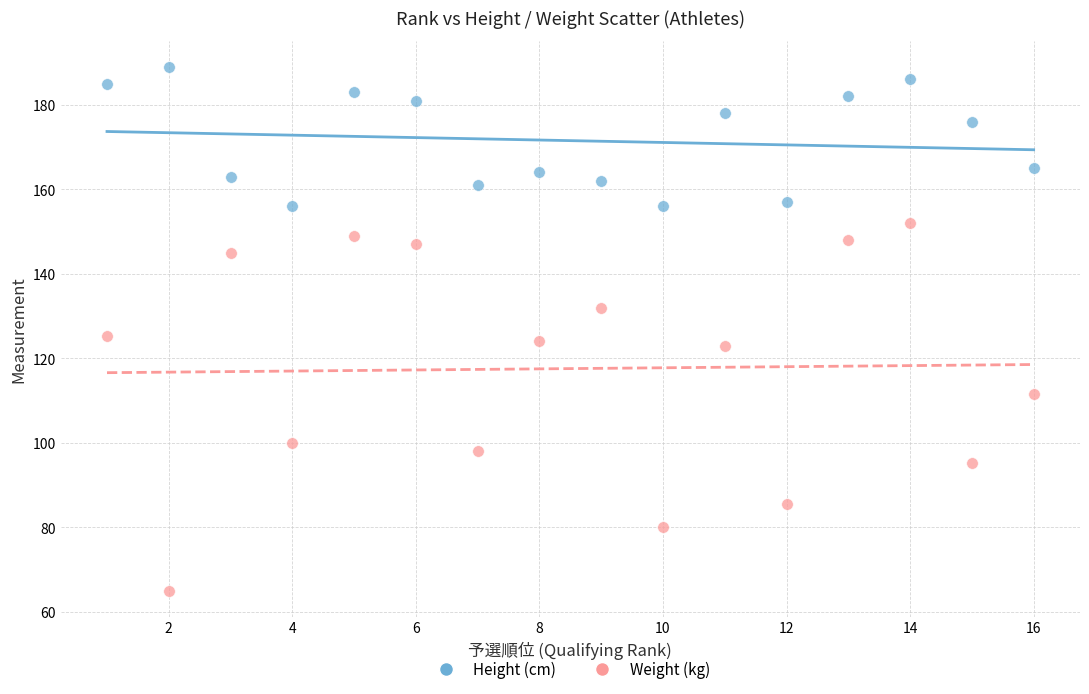

Which series has the largest Y range (max minus min)?

Weight (kg)